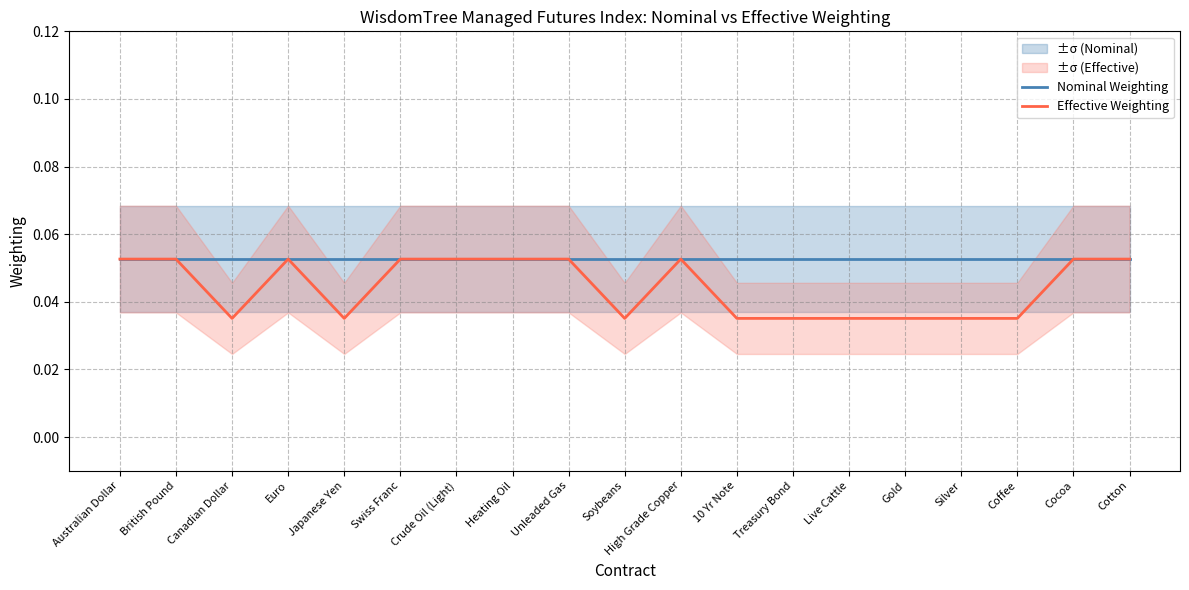

Does the chart have visible grid lines?

Yes